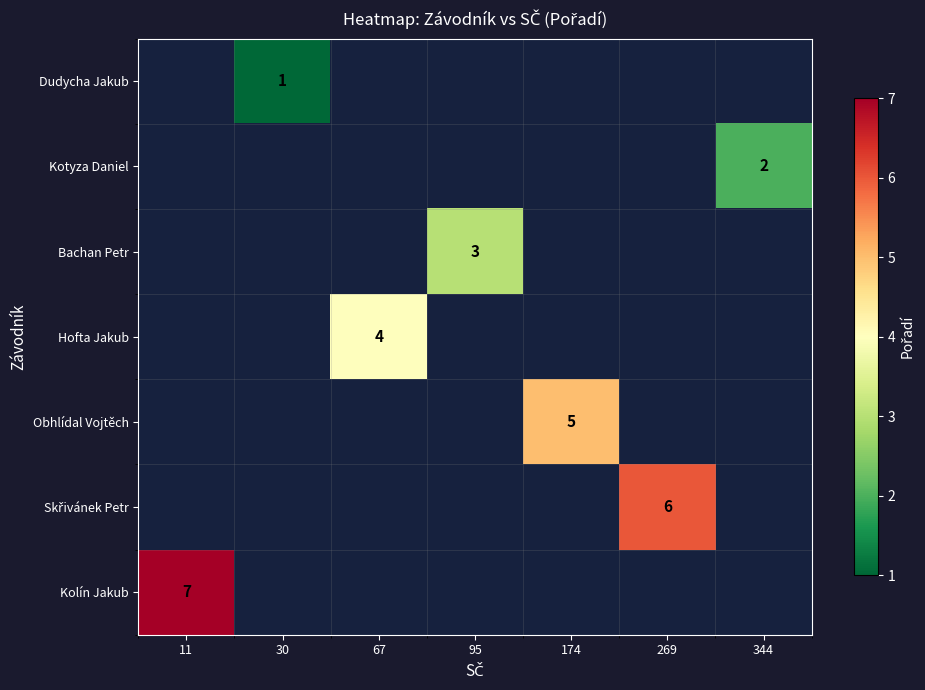

How many categories are shown in the chart?

7